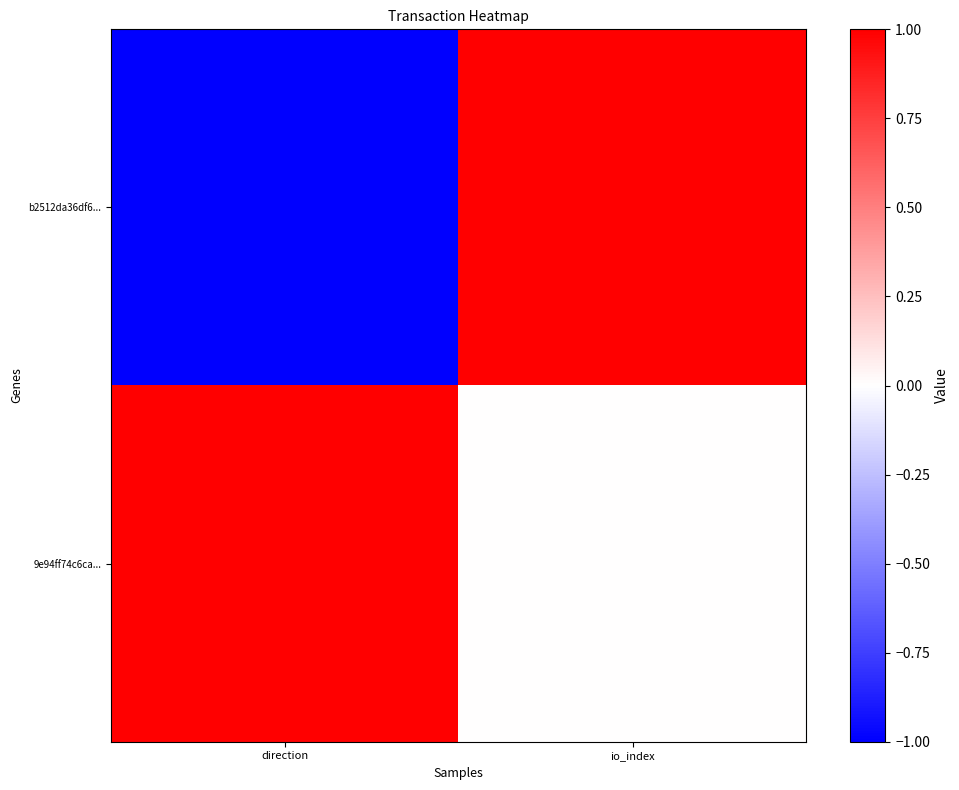

At which category is the sum across all series the highest?

io_index